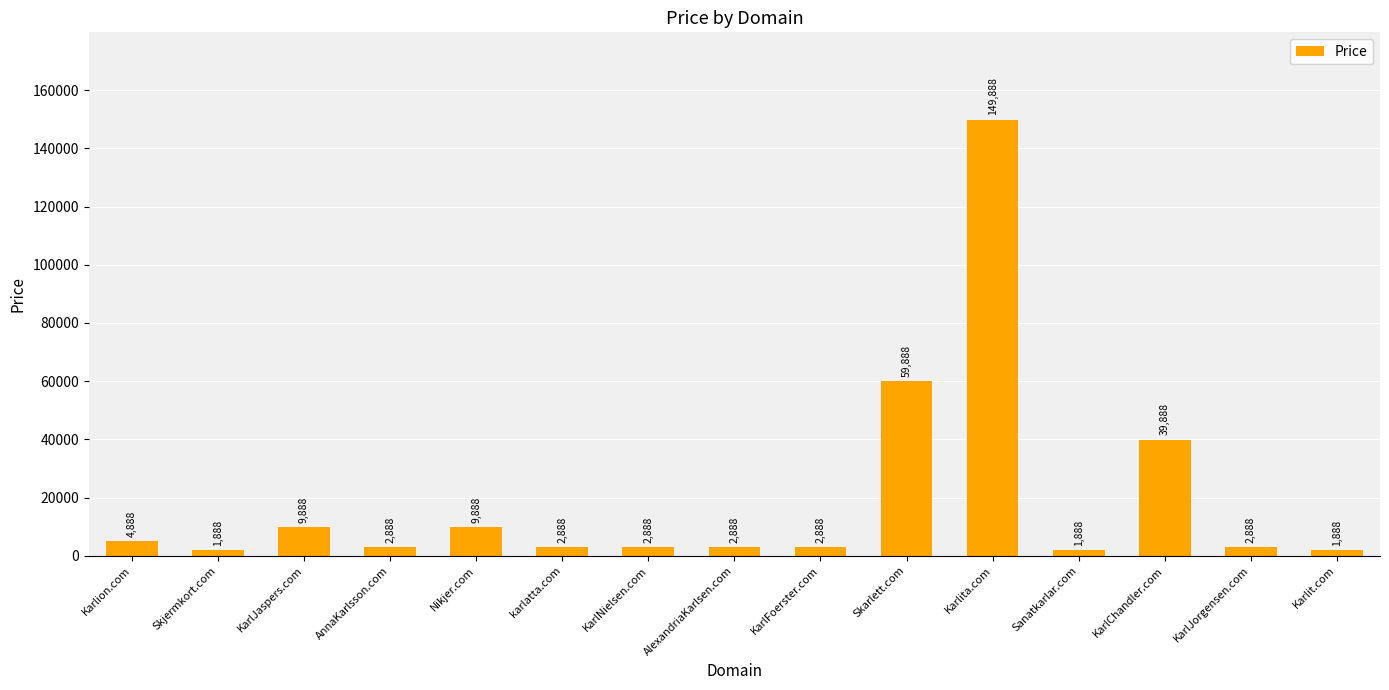

What position from the left is KarlJorgensen.com?

14